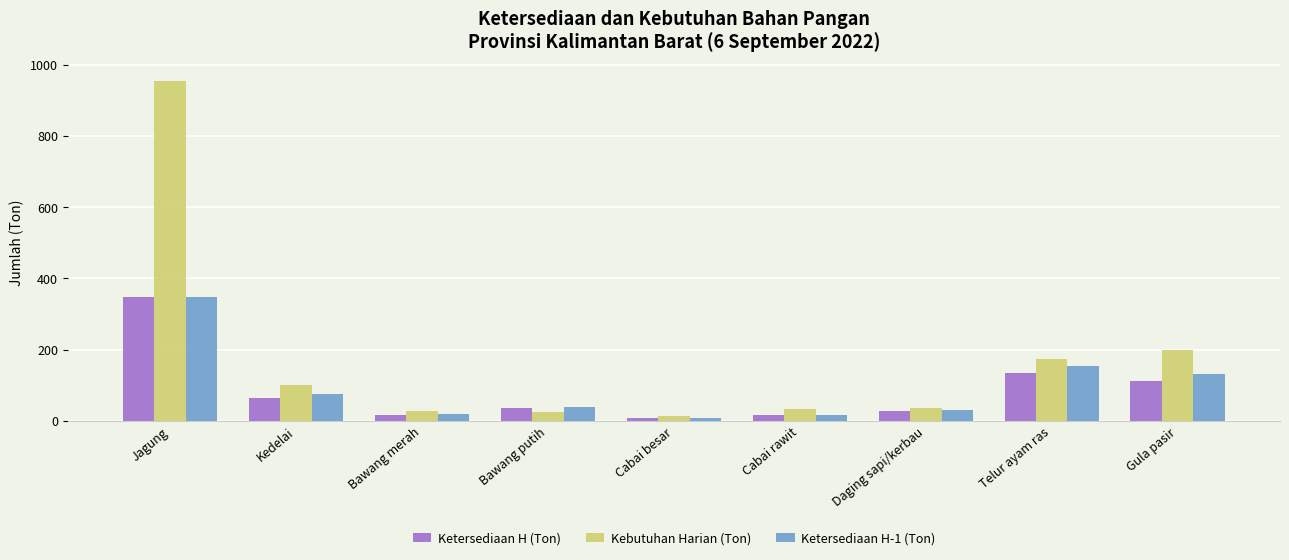

How many bars are there in total?

27